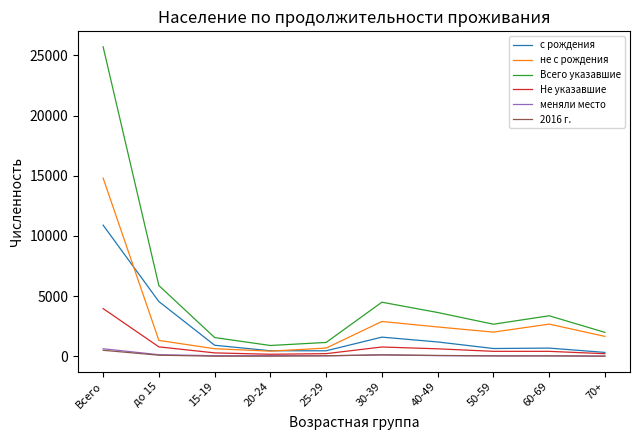

What is the lowest value of the меняли место series?

30